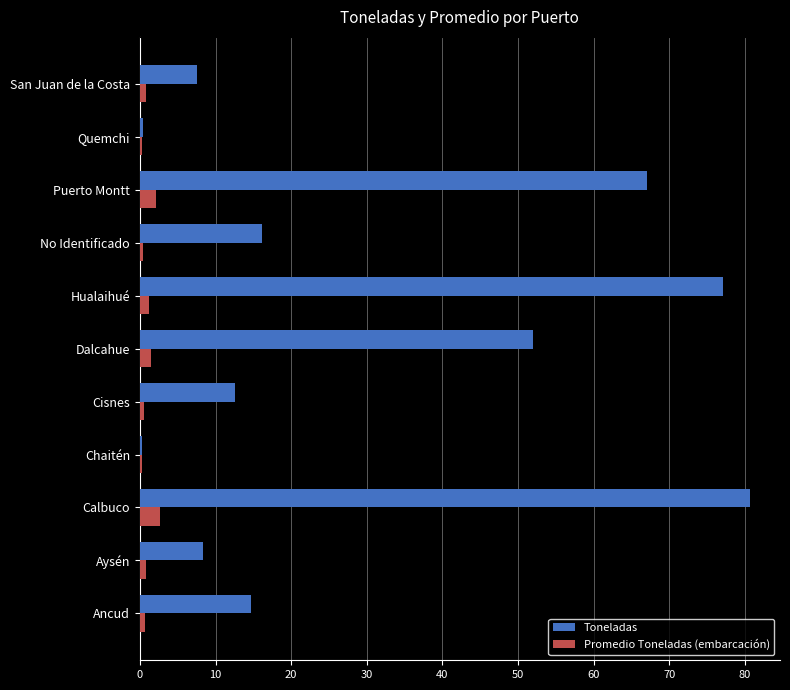

What is the maximum value for Toneladas?

80.6